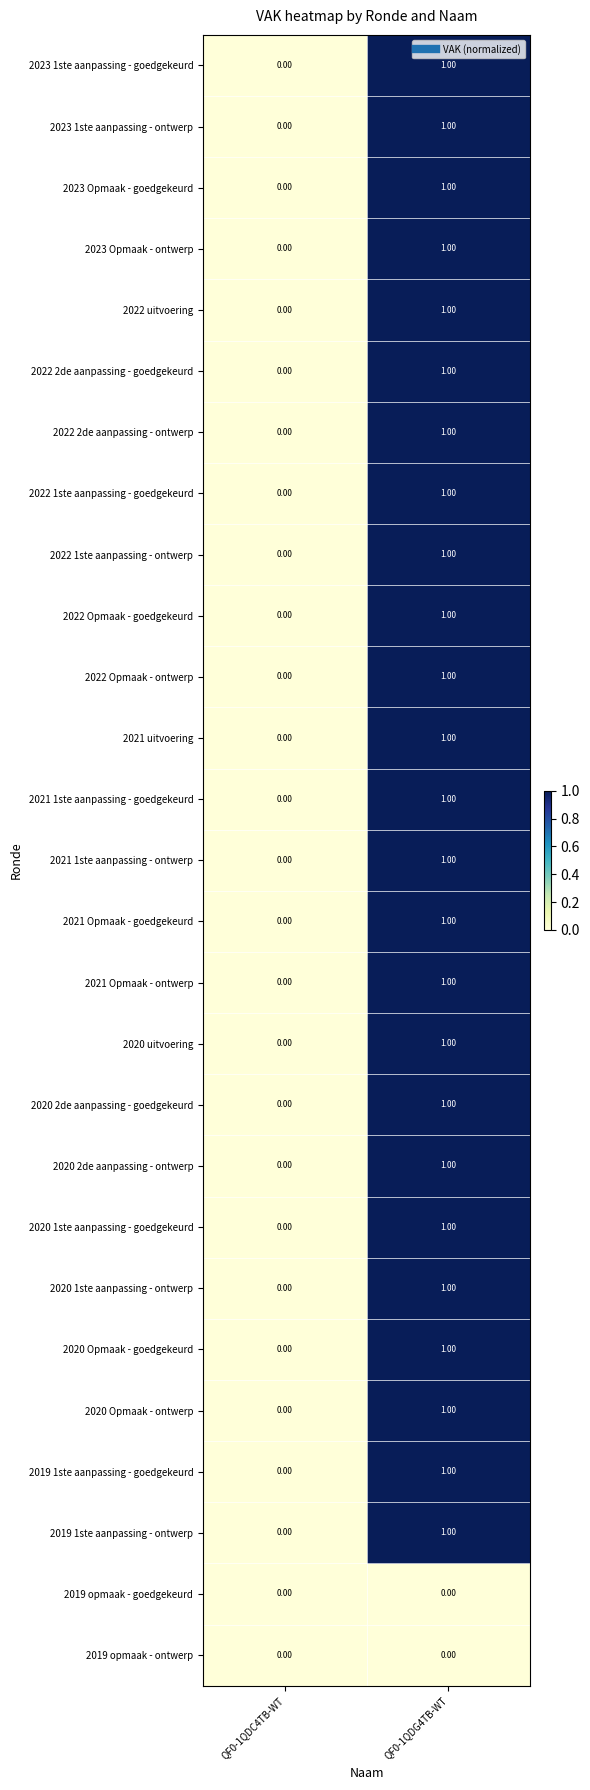

Rank the categories by 2019 1ste aanpassing - ontwerp value from highest to lowest.

QF0-1QDG4TB-WT, QF0-1QDC4TB-WT